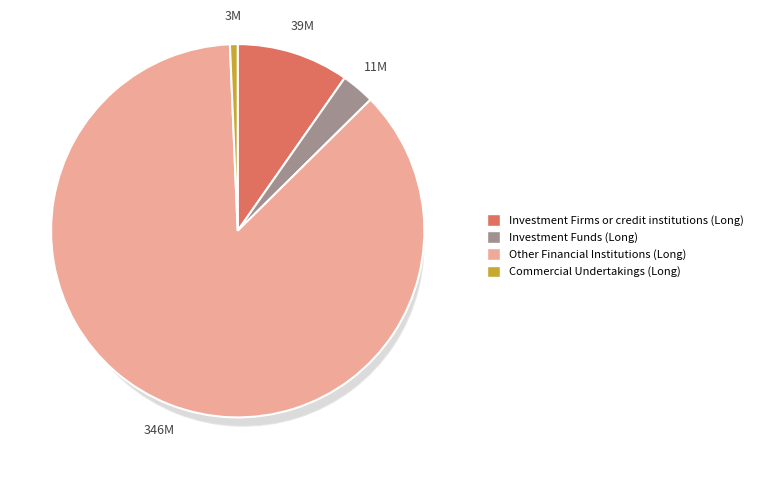

True or false: Commercial Undertakings (Long) accounts for 1% of the total.

True